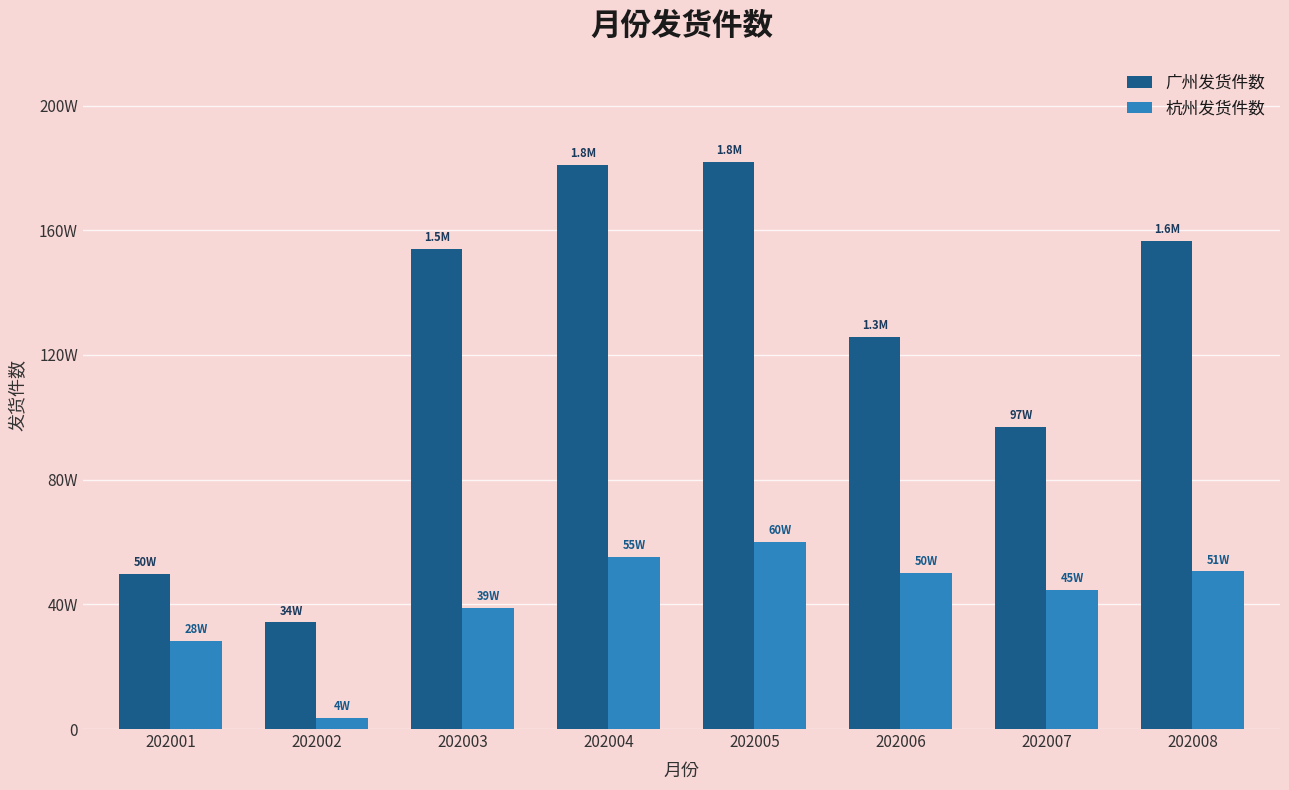

Does the chart contain stacked bars?

No